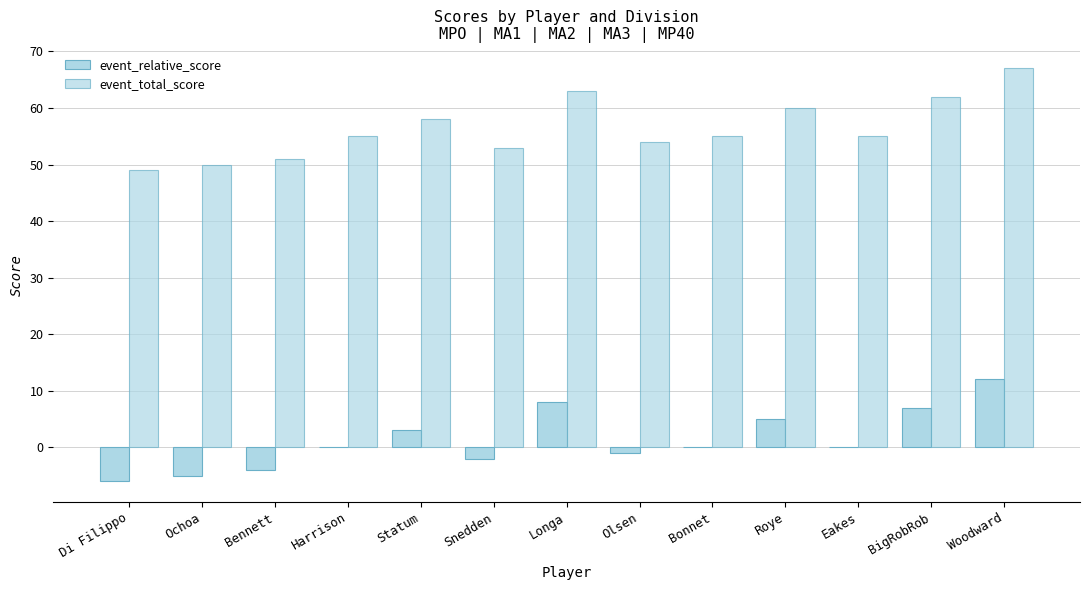

How many data points does each series have?

13